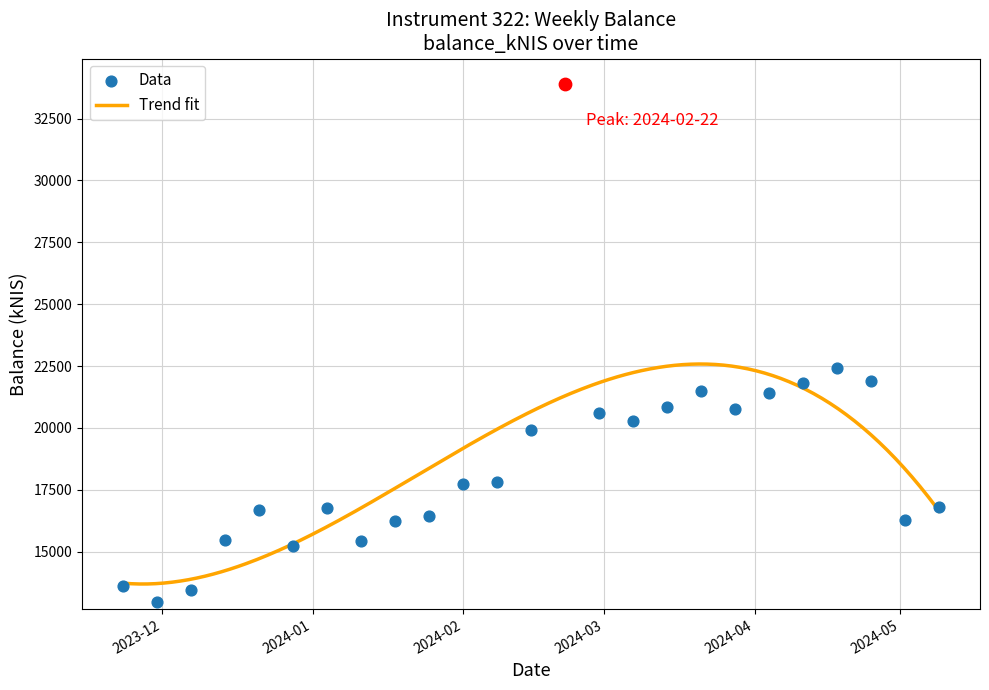

What is the change in value from 2023-12-14 to 2024-01-25?

+975.0